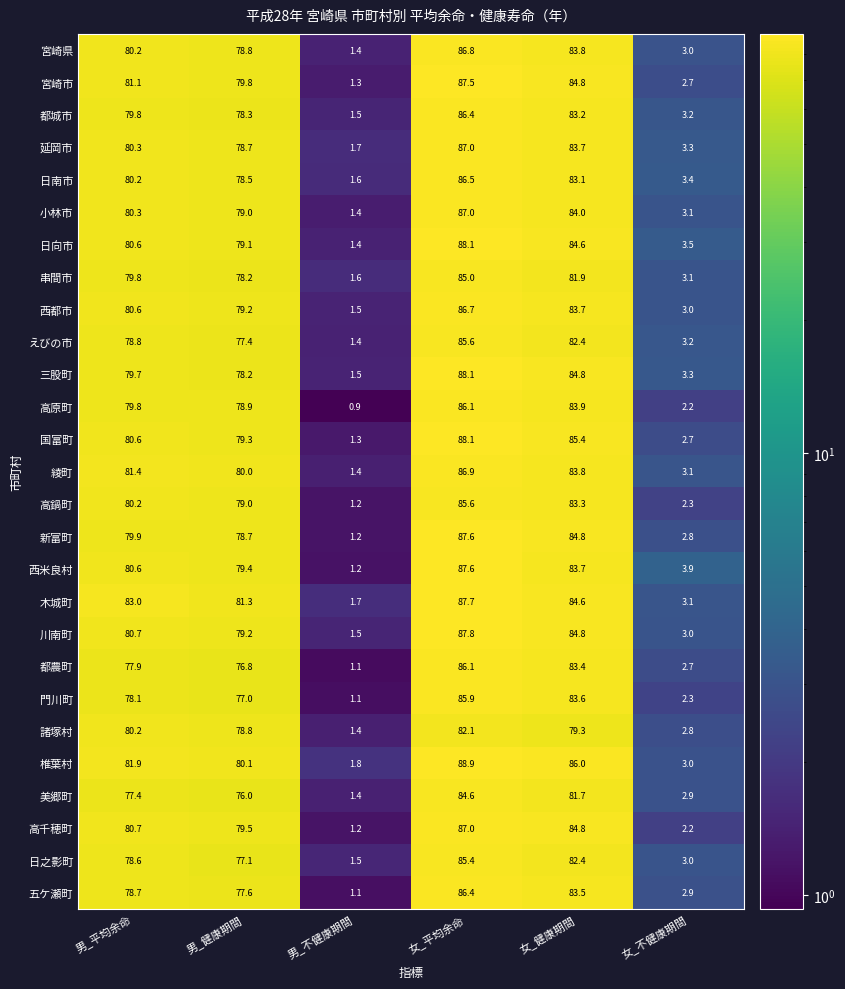

How many values in the 高千穂町 series exceed 80?

3